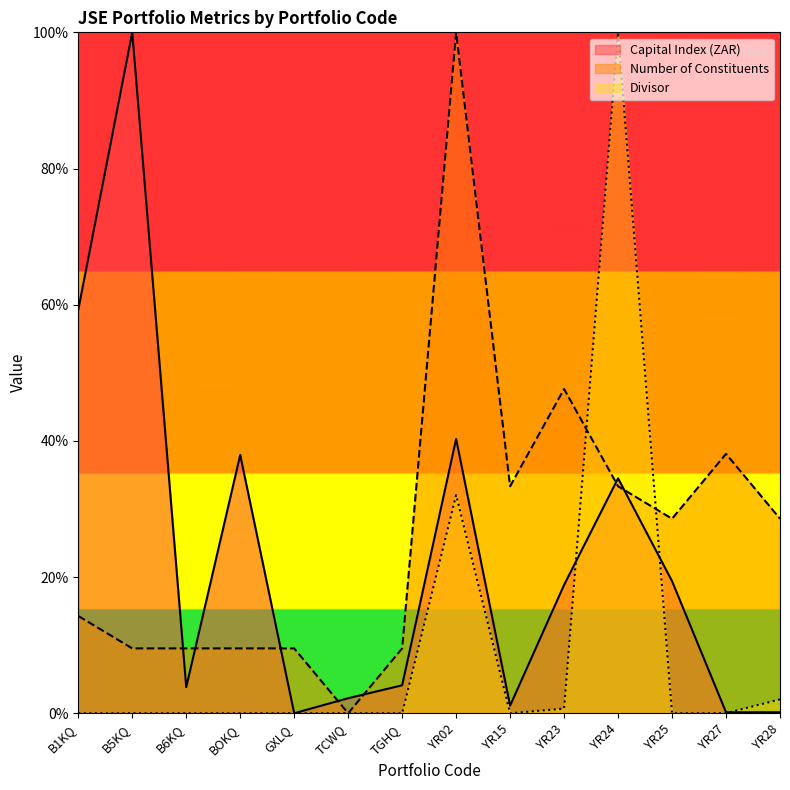

In Number of Constituents, how many points are higher than both neighbors (excluding endpoints)?

3